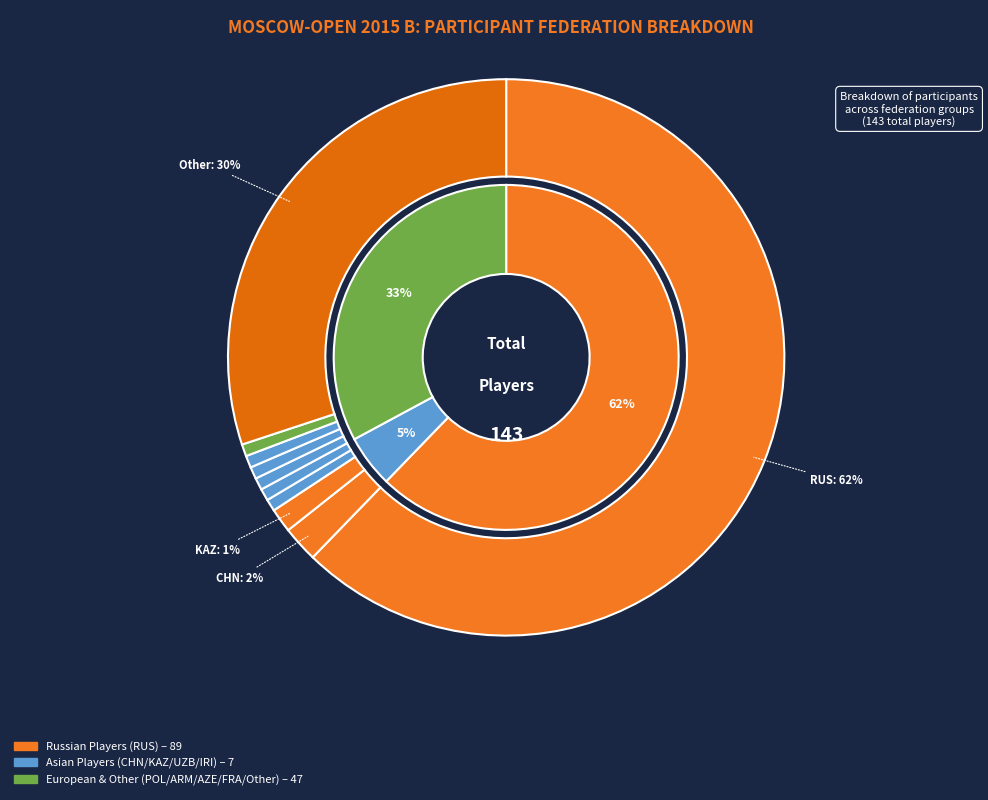

To the nearest percent, what portion does ARM represent?

1%